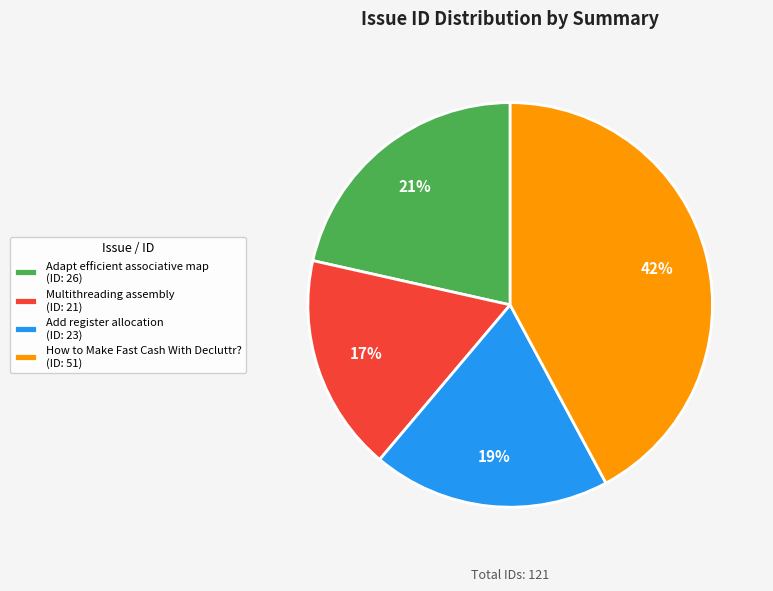

Which slice is the smallest?

Multithreading assembly